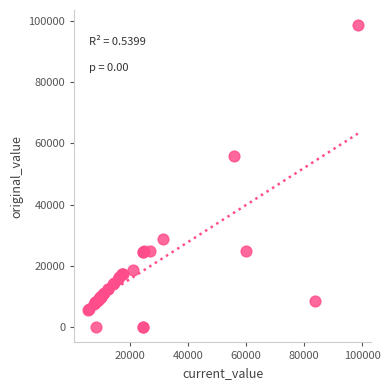

What Y value in the scatter plot is closest to 49275?

56000.0